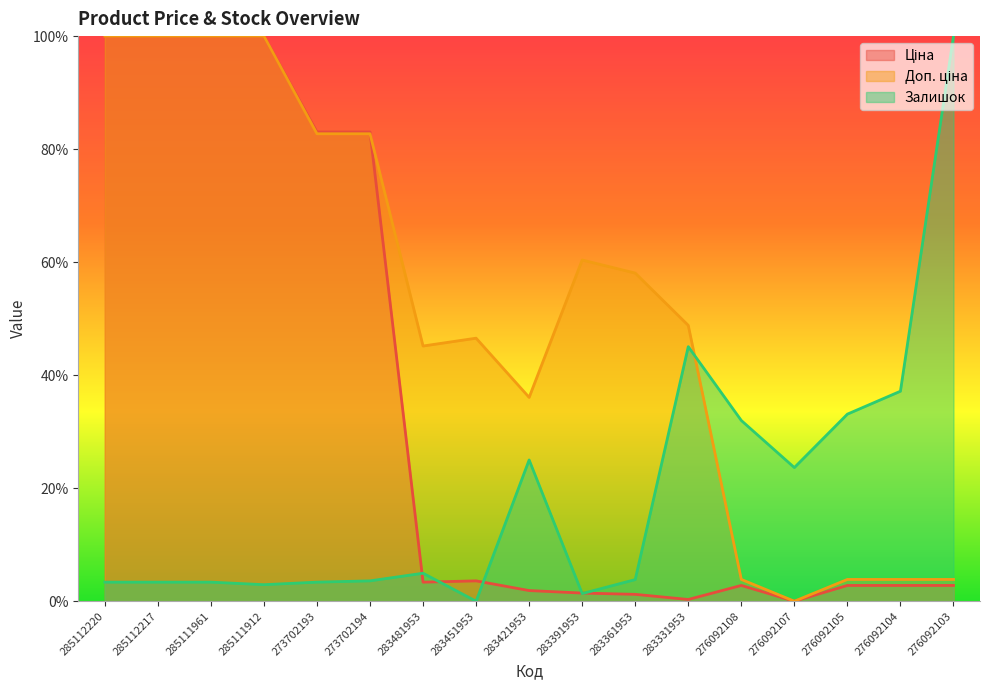

Which series changed the most between 285112217 and 273702194?

Доп. ціна